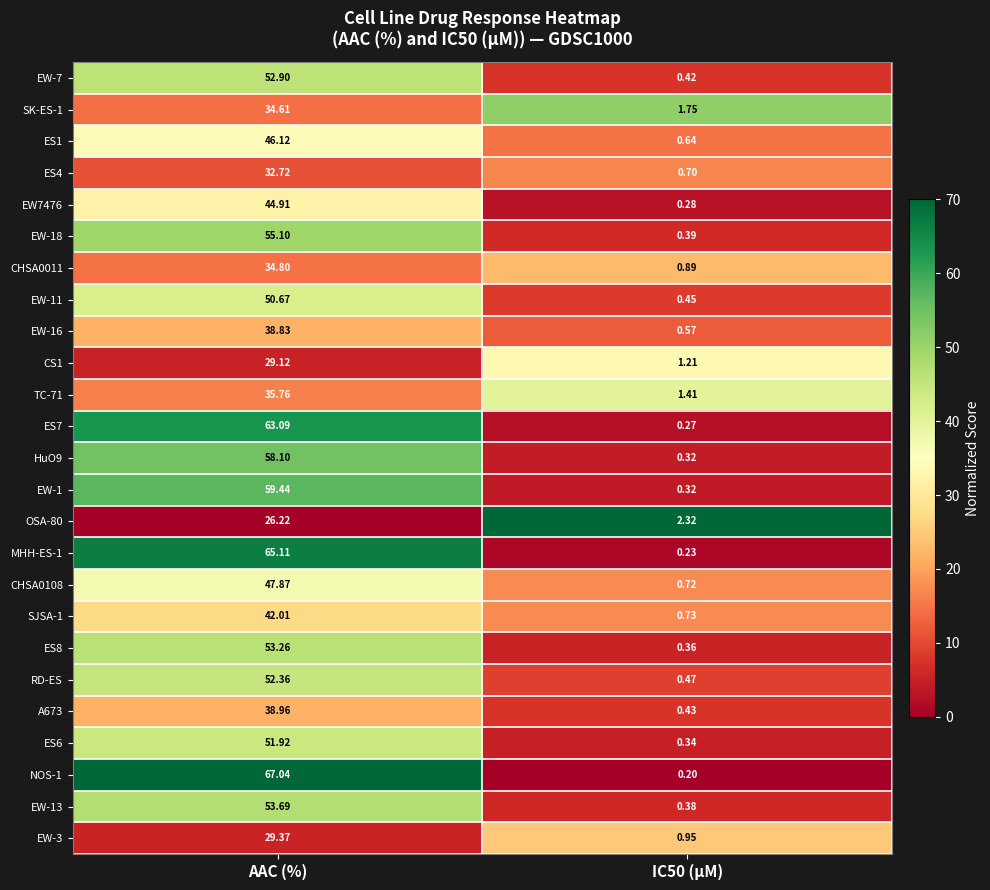

Count the number of categories in the chart.

2